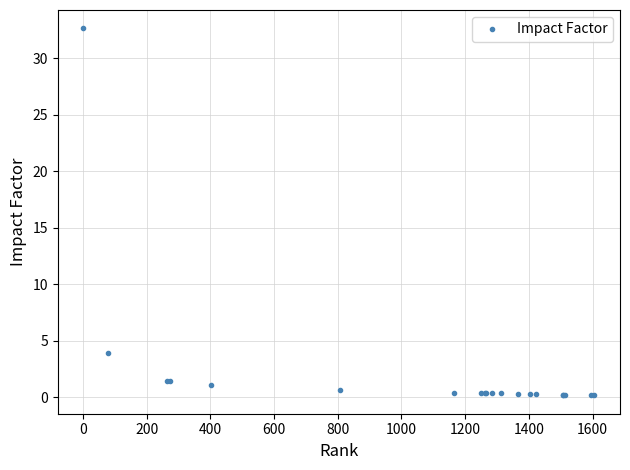

What is the value of the 2nd point from the left?

4.0